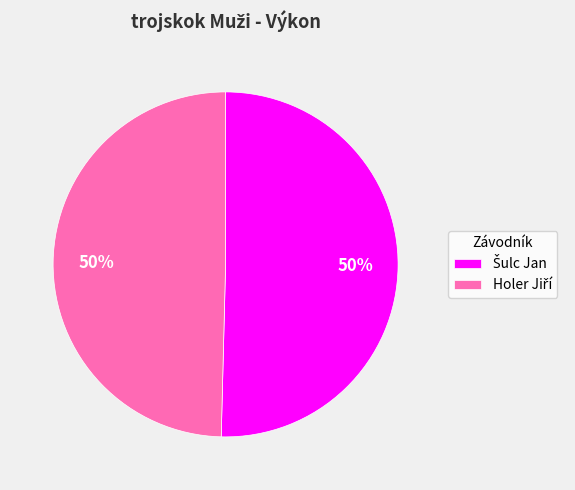

To the nearest percent, what is the average slice percentage?

50%